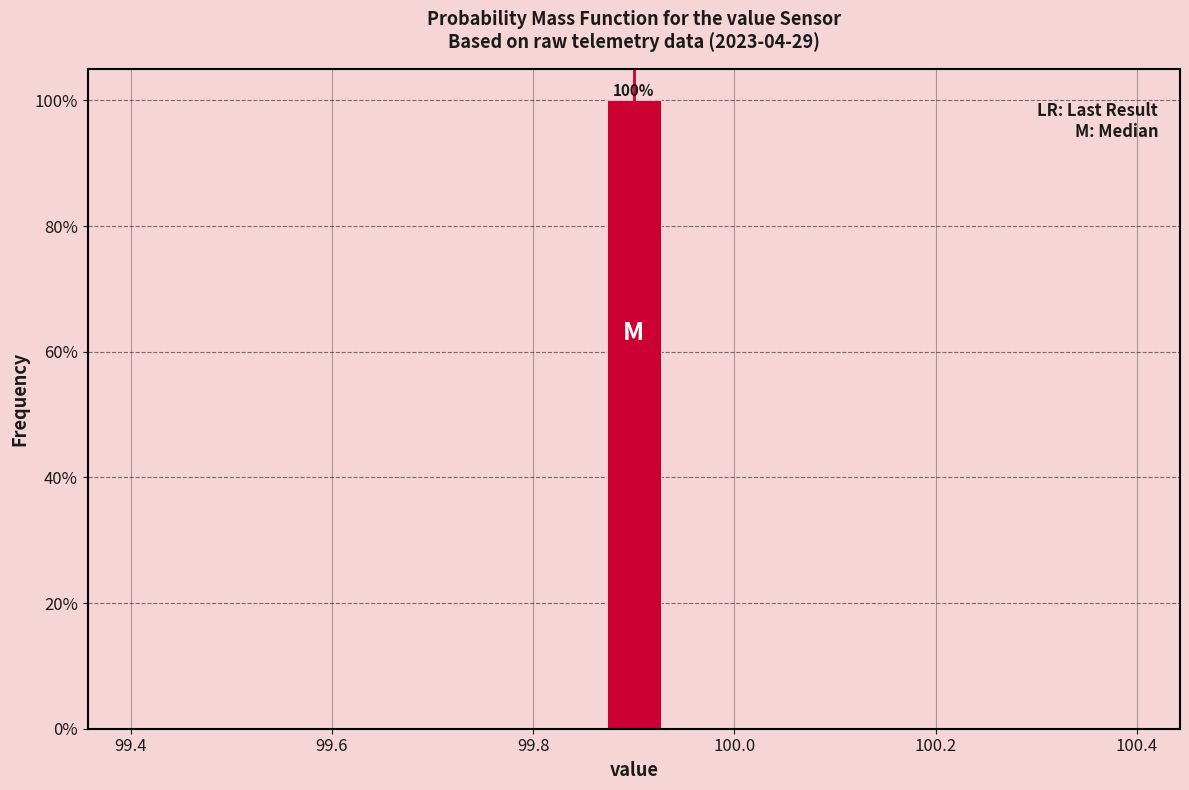

Around what value on the x-axis is the tallest bar? Give the approximate position of its centre, as read against the axis.

99.90